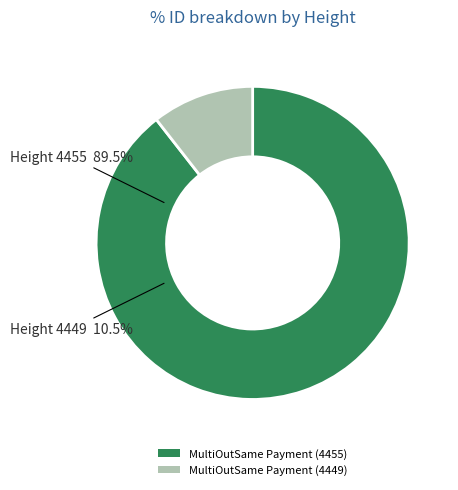

To the nearest percent, what is the average slice percentage?

50%